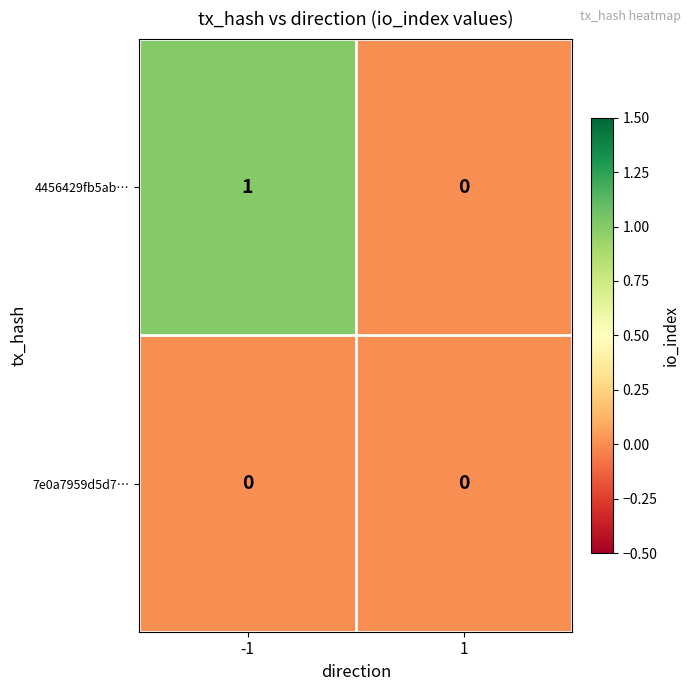

At which category is the sum across all series the highest?

-1